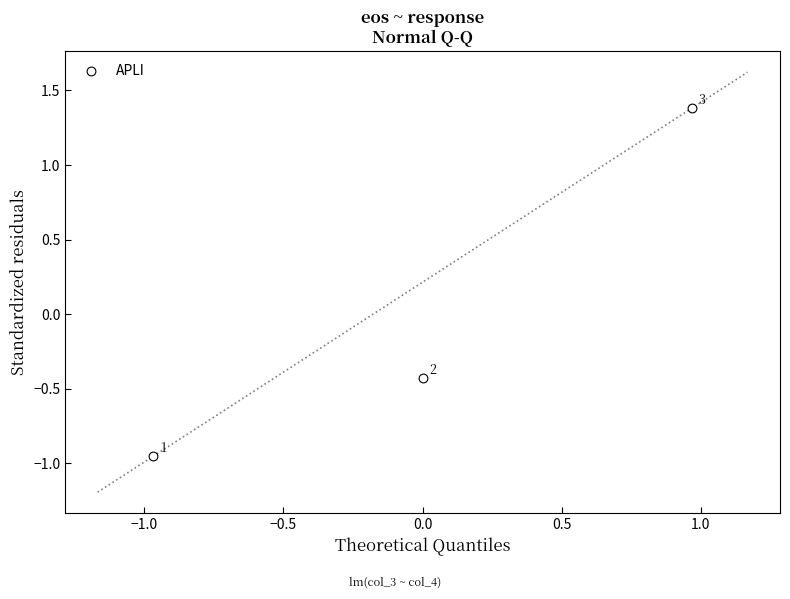

What Y value in the scatter plot is closest to 0?

-0.4